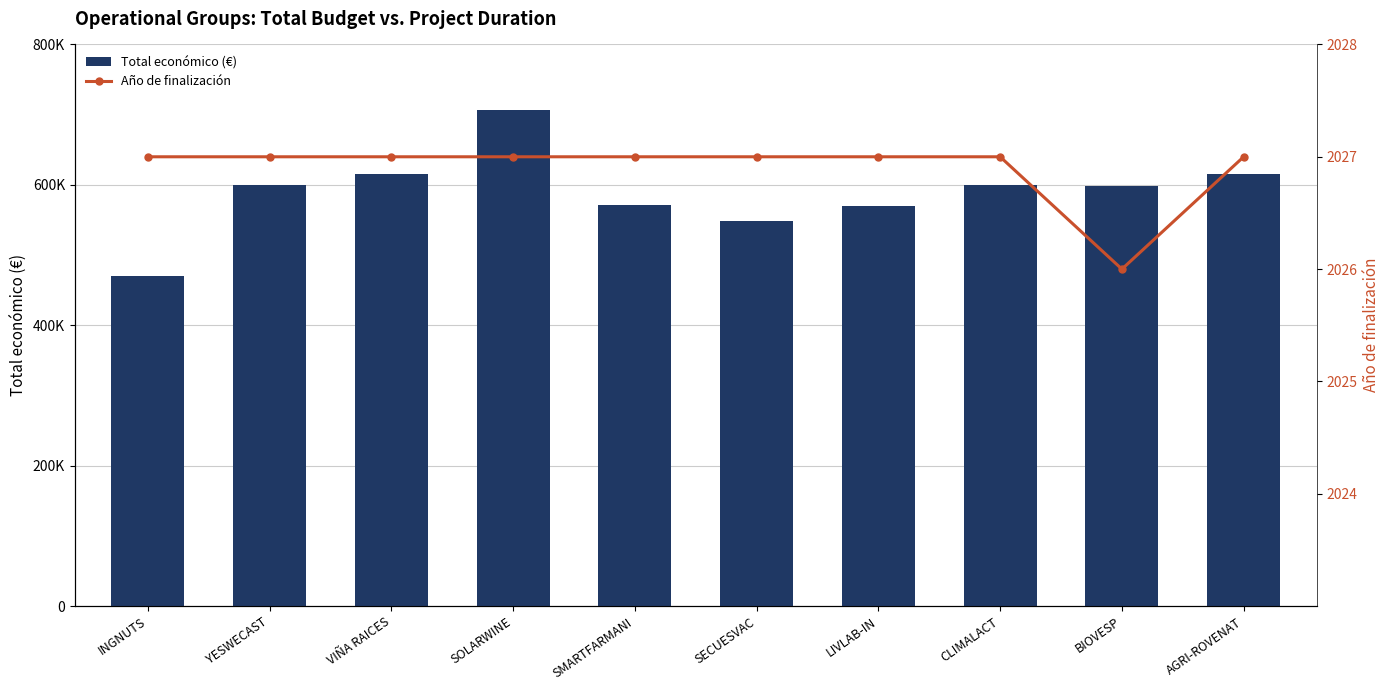

What is the difference between the maximum and minimum values in the Año de finalización series?

1